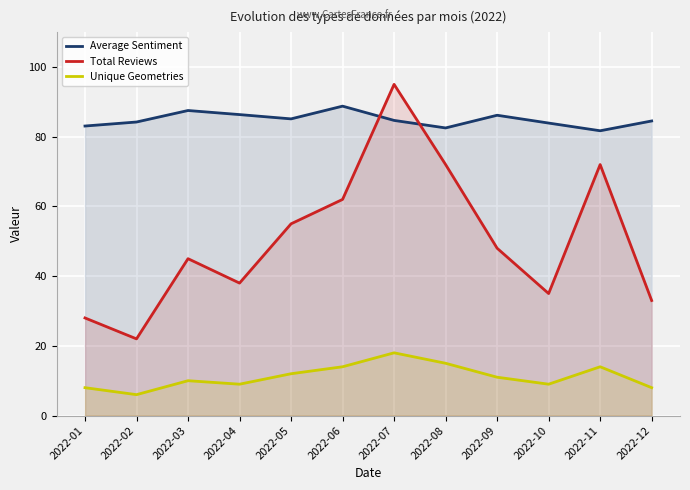

What value does the Average Sentiment series have at 2022-12?

84.5